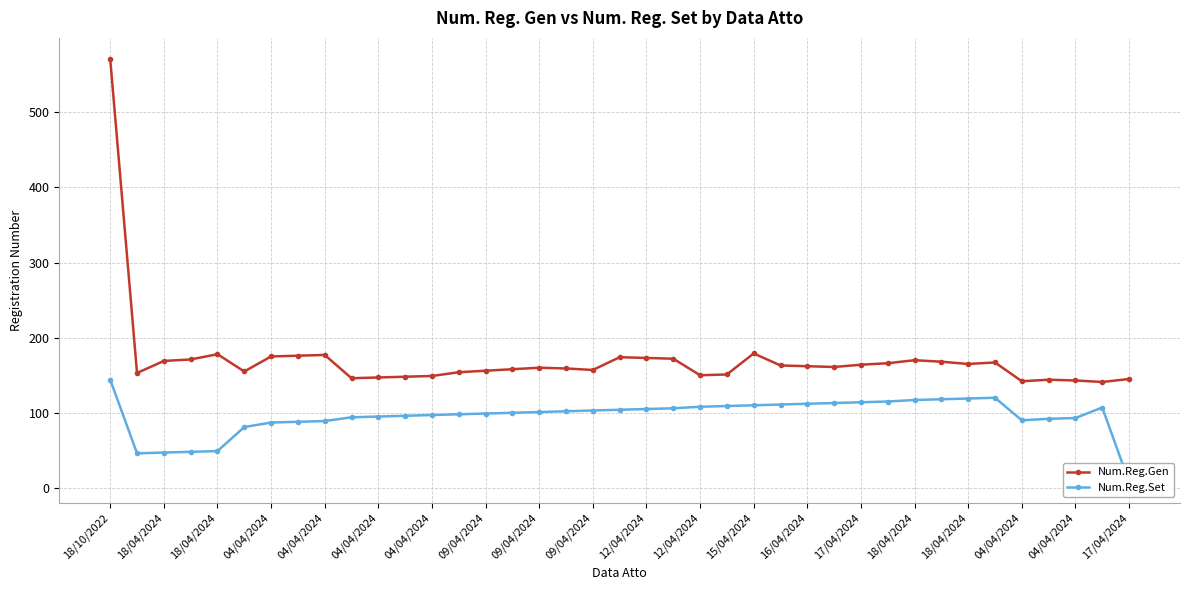

At which category is the sum across all series the highest?

18/10/2022